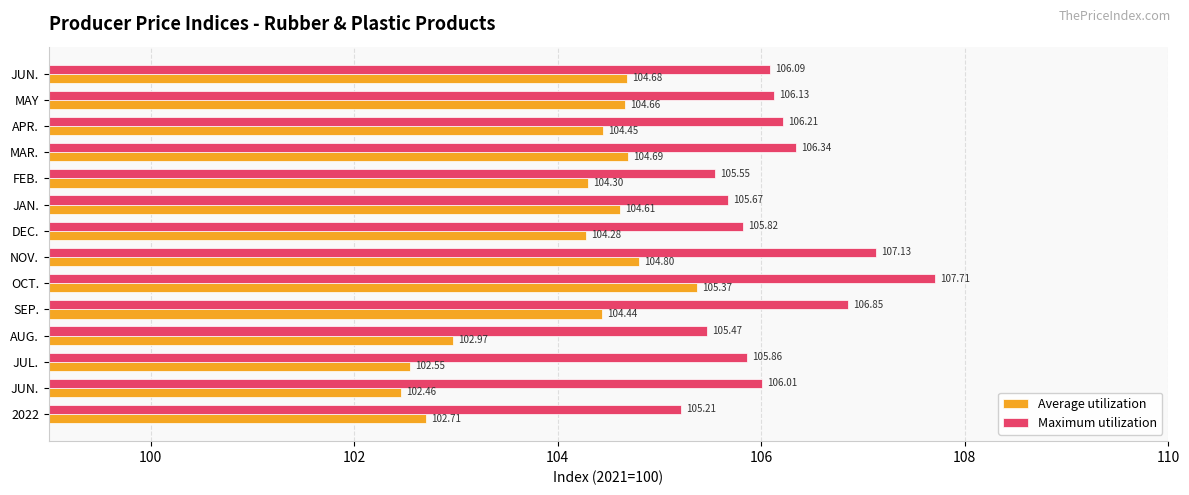

List the series in order of their peak value, highest first.

Maximum utilization, Average utilization